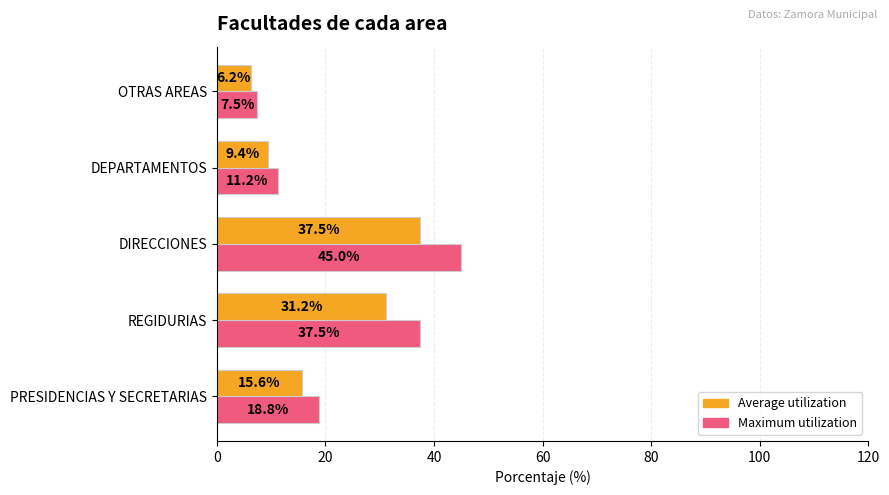

Rank the series by their maximum value, from lowest to highest.

Average utilization, Maximum utilization